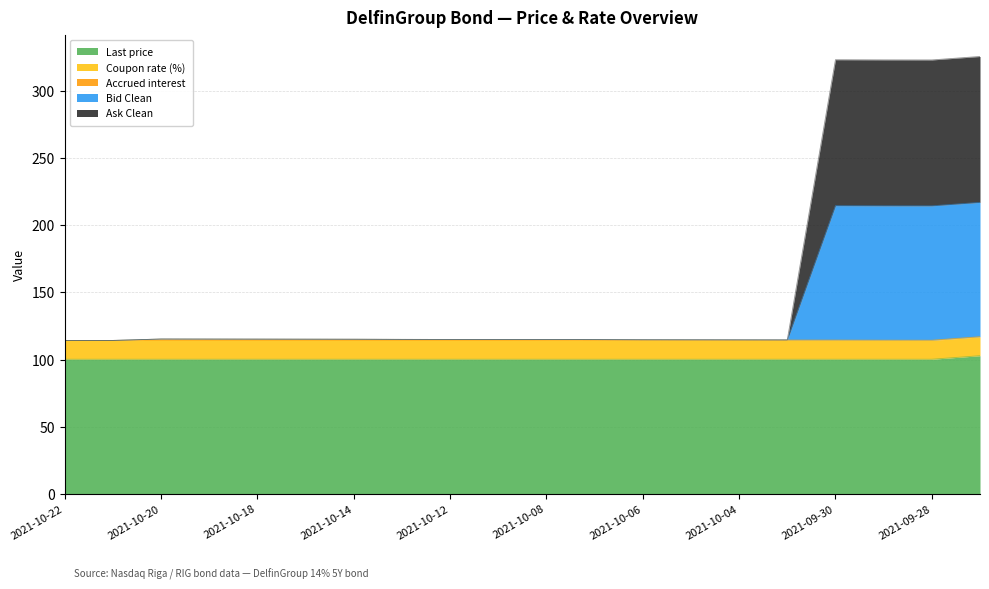

At which category is the sum across all series the highest?

2021-09-27